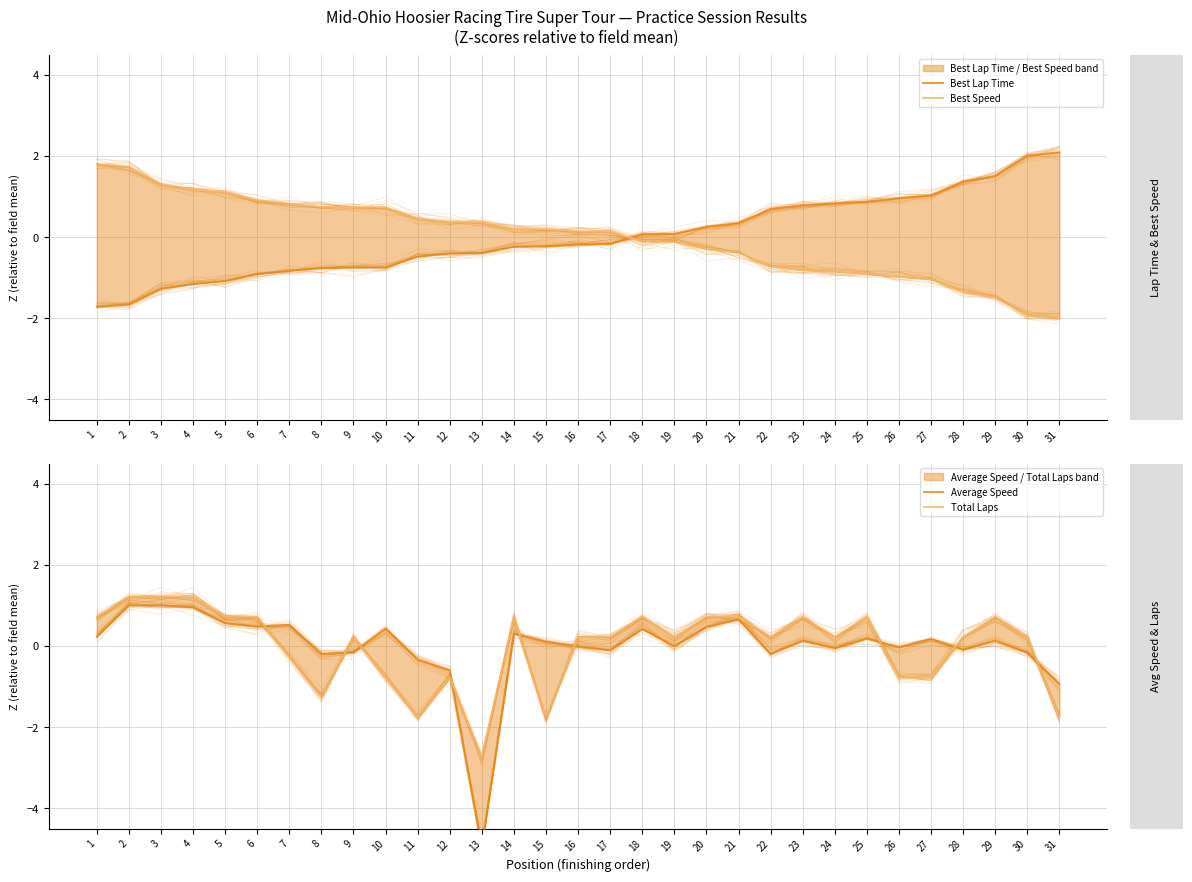

Is the value of Average Speed at 9 greater than the value of Best Lap Time at 9?

Yes